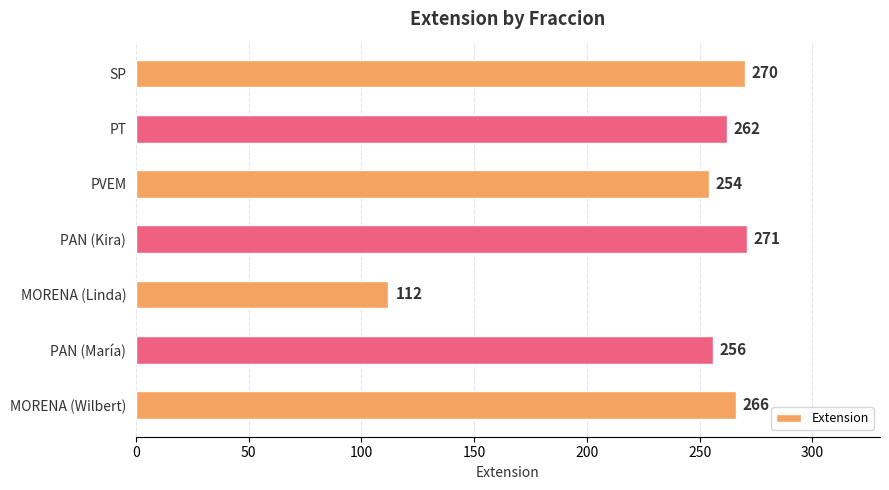

How many values are below 262?

3